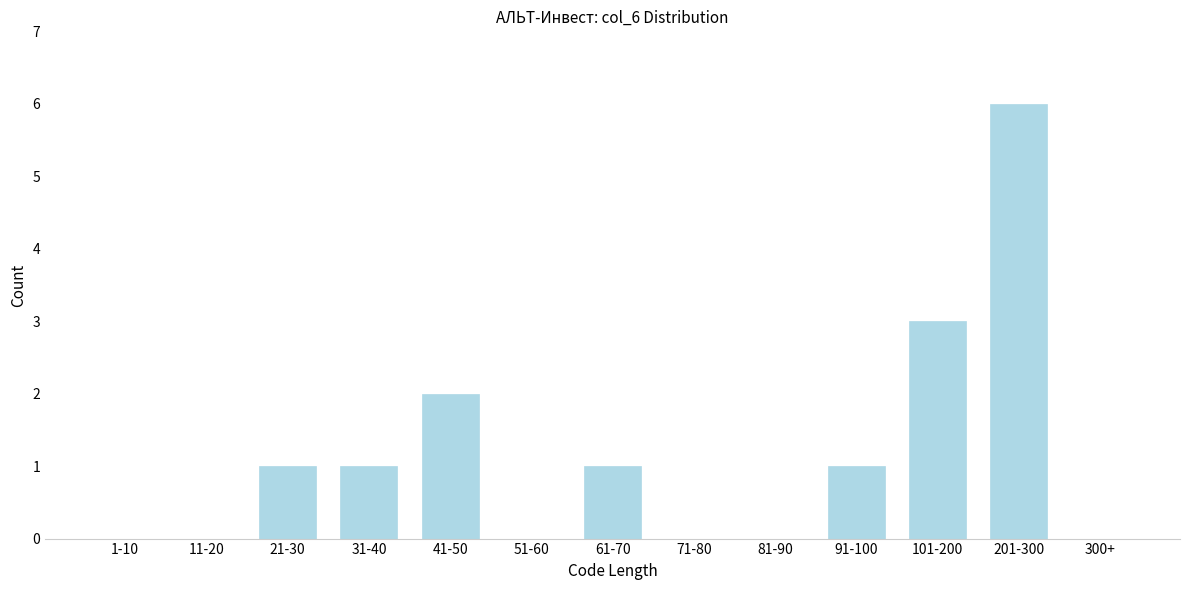

Reading left to right, what are all the values shown in this chart?

1-10=0	11-20=0	21-30=1	31-40=1	41-50=2	51-60=0	61-70=1	71-80=0	81-90=0	91-100=1	101-200=3	201-300=6	300+=0